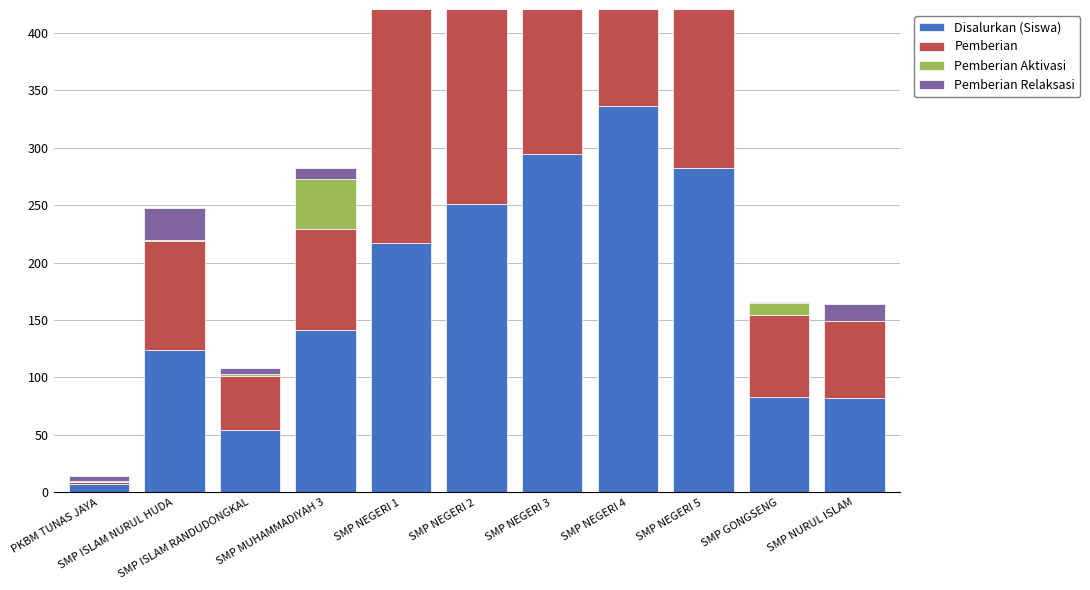

Which has a higher value, SMP NEGERI 3 or PKBM TUNAS JAYA?

SMP NEGERI 3